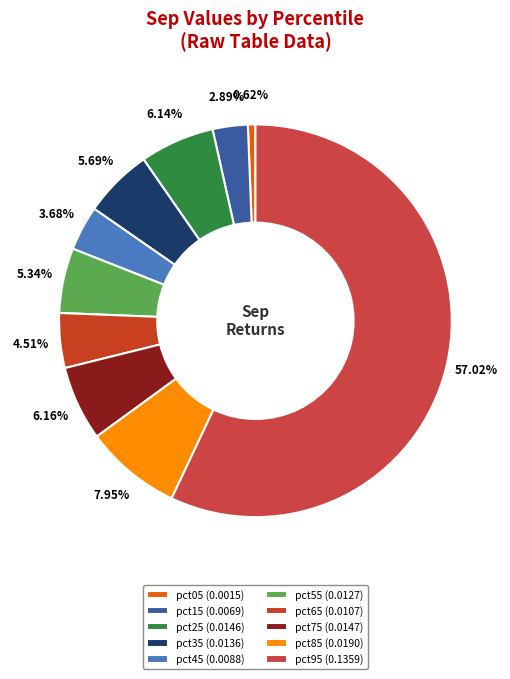

To the nearest percent, what is the average slice percentage?

10%